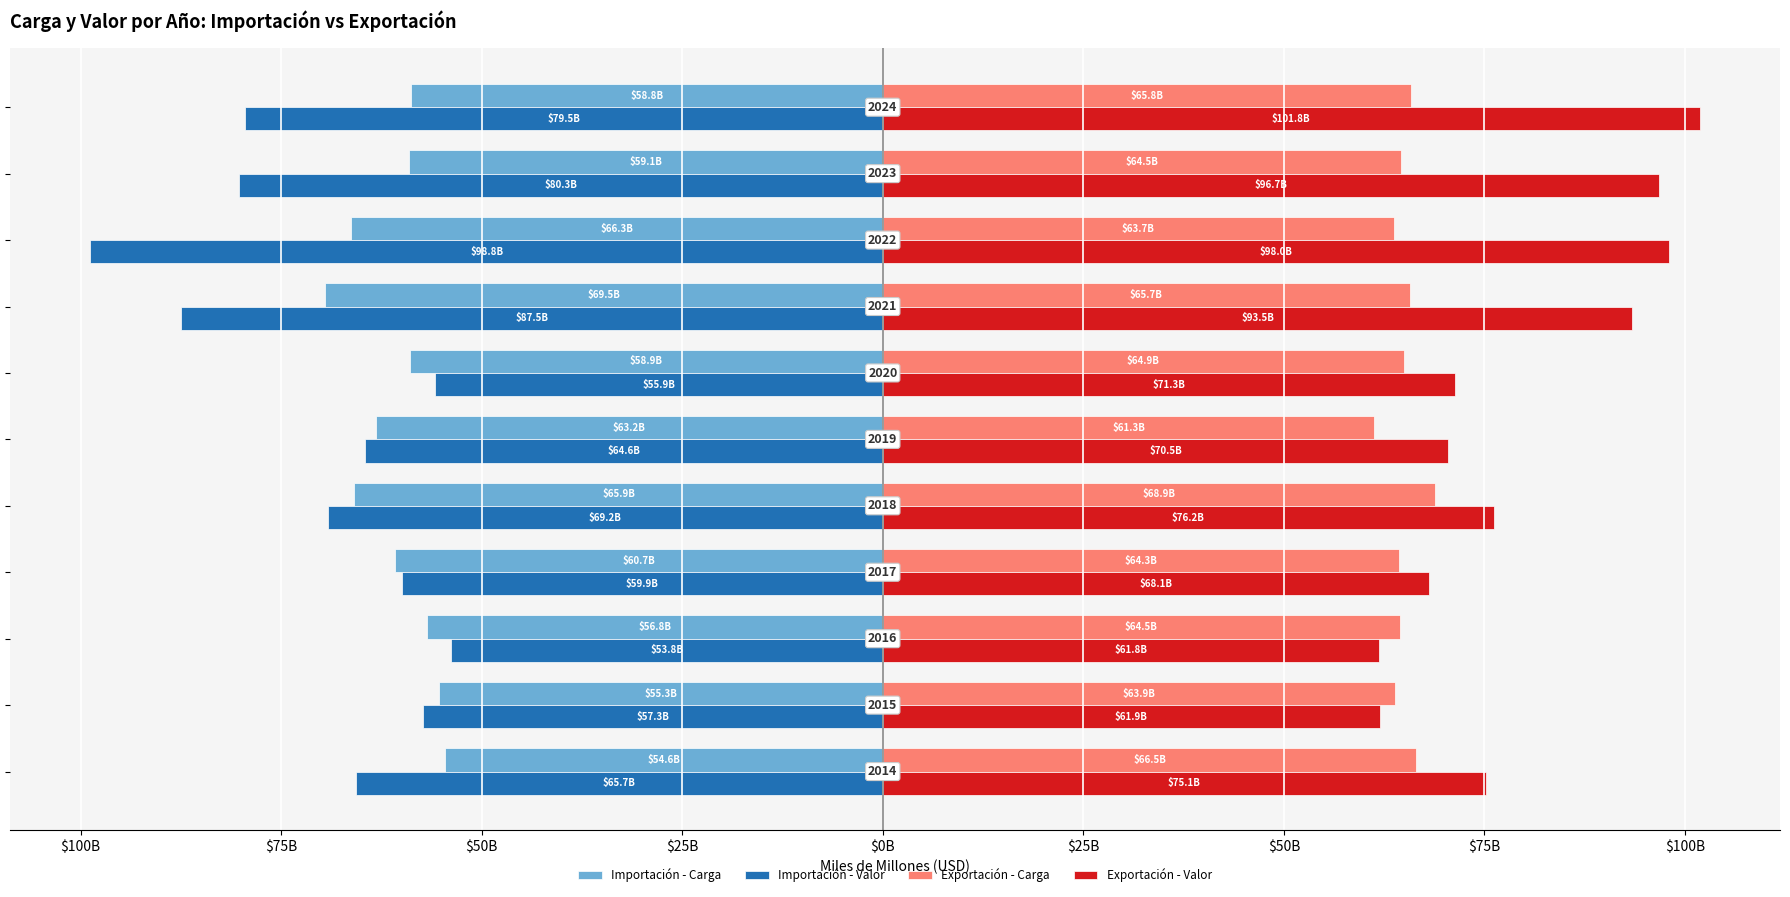

Reading right to left, list all the values displayed in this chart.

Importación - Carga: $125B=-58.8	$100B=-59.1	$75B=-66.3	$50B=-69.5	$25B=-58.9	$0B=-63.2	$25B=-65.9	$50B=-60.7	$75B=-56.8	$100B=-55.3	$125B=-54.6
Importación - Valor: $125B=-79.5	$100B=-80.3	$75B=-98.8	$50B=-87.5	$25B=-55.9	$0B=-64.6	$25B=-69.2	$50B=-59.9	$75B=-53.8	$100B=-57.3	$125B=-65.7
Exportación - Carga: $125B=65.8	$100B=64.5	$75B=63.7	$50B=65.7	$25B=64.9	$0B=61.3	$25B=68.9	$50B=64.3	$75B=64.5	$100B=63.9	$125B=66.5
Exportación - Valor: $125B=101.8	$100B=96.7	$75B=98.0	$50B=93.5	$25B=71.3	$0B=70.5	$25B=76.2	$50B=68.1	$75B=61.8	$100B=61.9	$125B=75.1